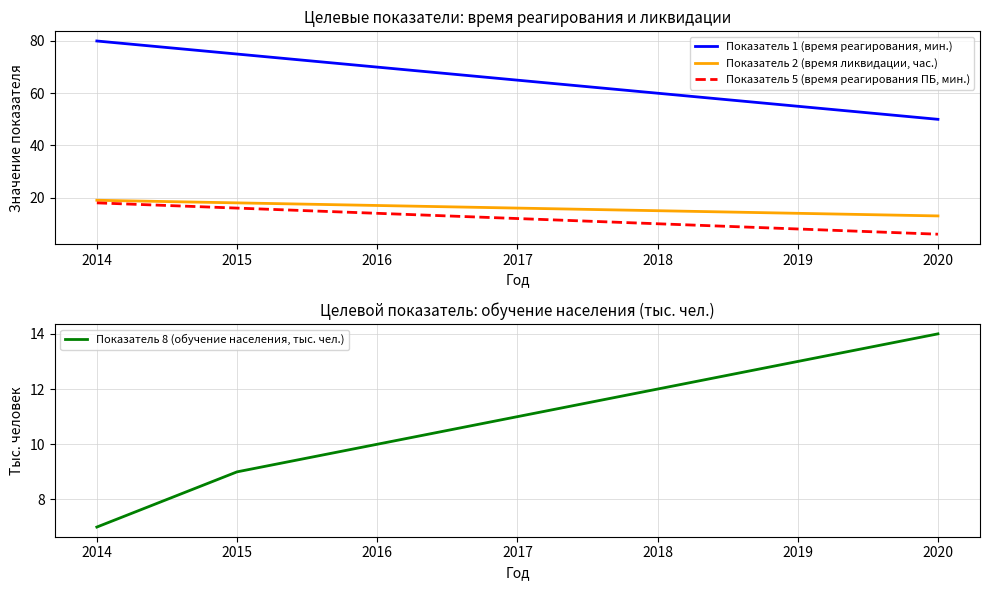

Which series has the largest total across all categories?

Показатель 1 (время реагирования, мин.)